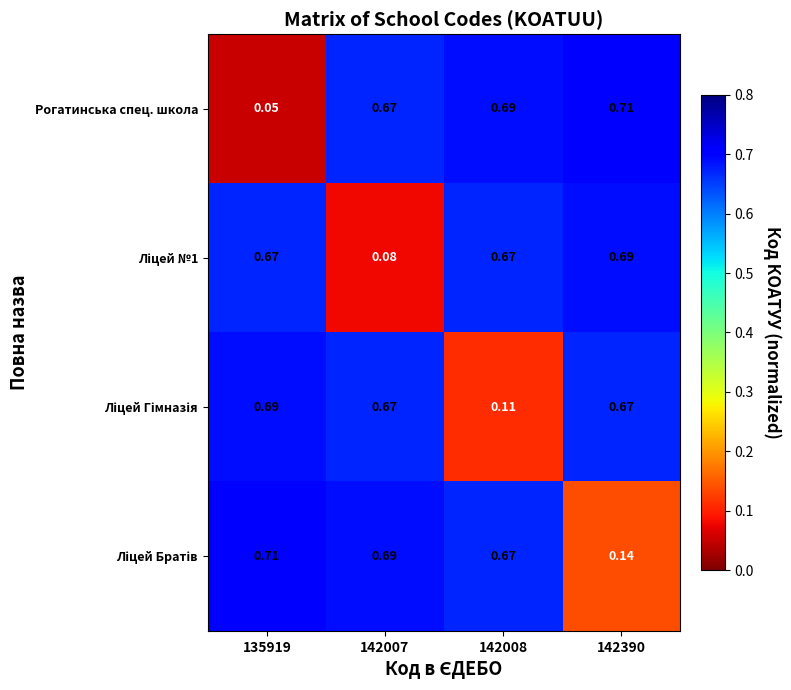

Which series has the widest spread of values?

Рогатинська спец. школа